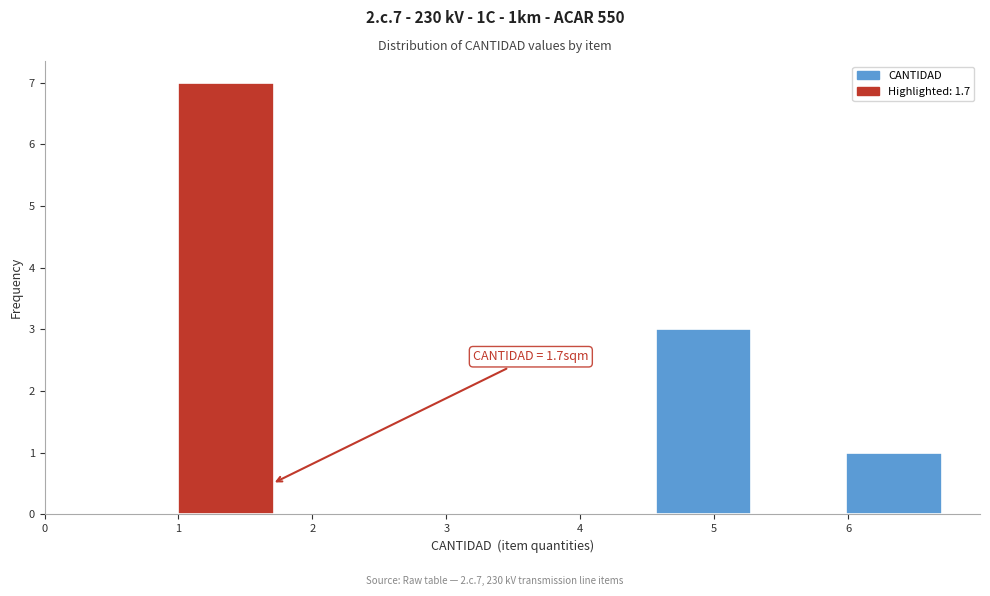

Over which range of the x-axis is the bar tallest?

1.0 to 1.7